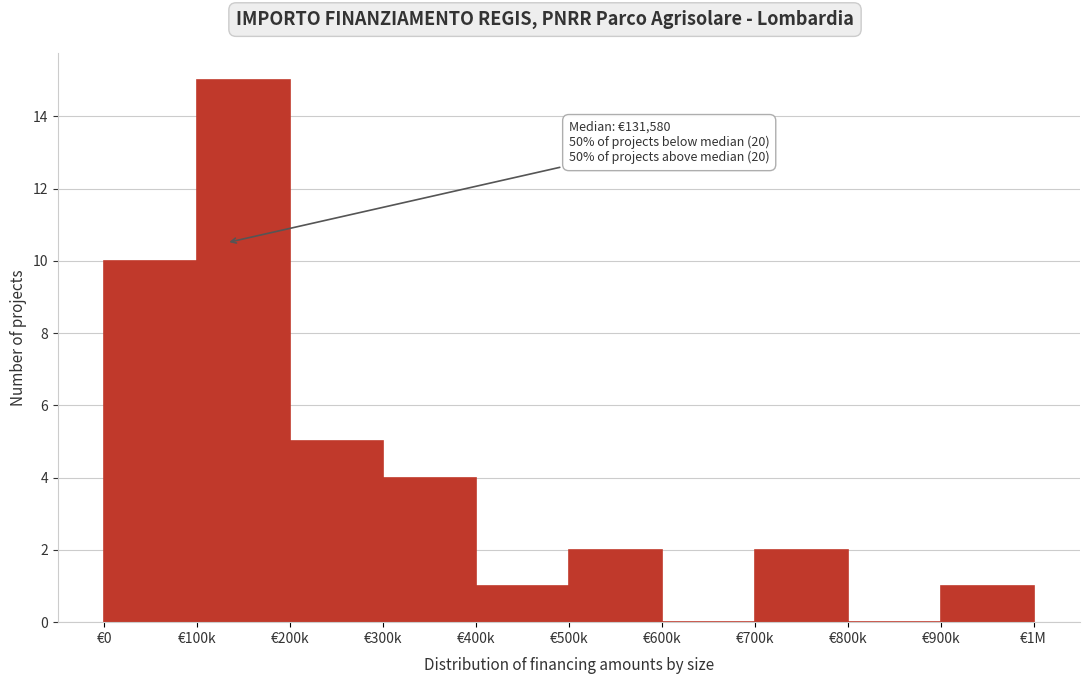

Reading right to left, transcribe all the data shown in this chart.

€900k=1	€800k=0	€700k=2	€600k=0	€500k=2	€400k=1	€300k=4	€200k=5	€100k=15	€0=10